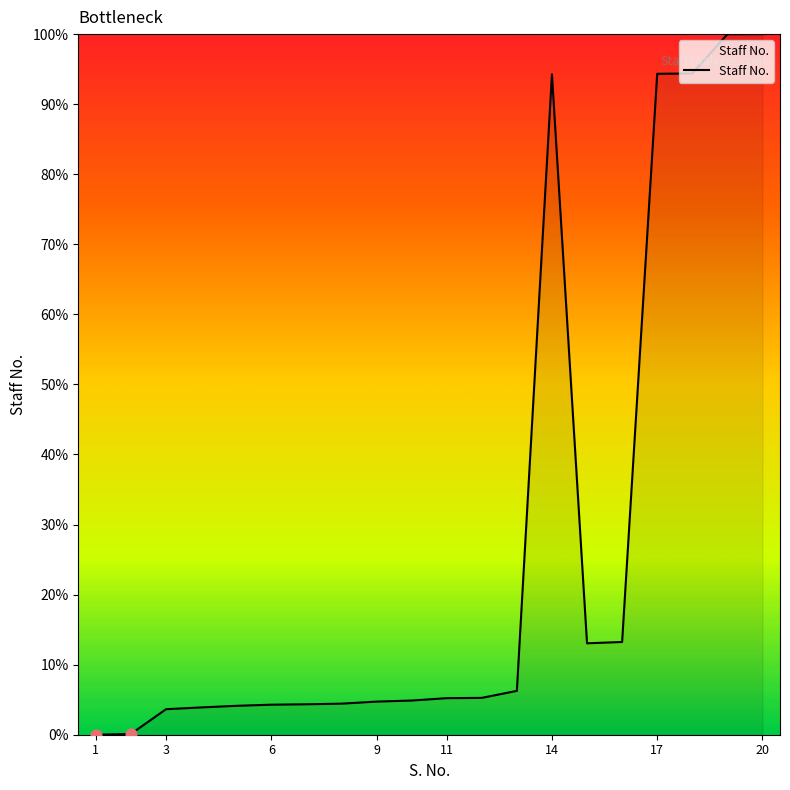

What is the difference between the maximum and minimum values?

100.0